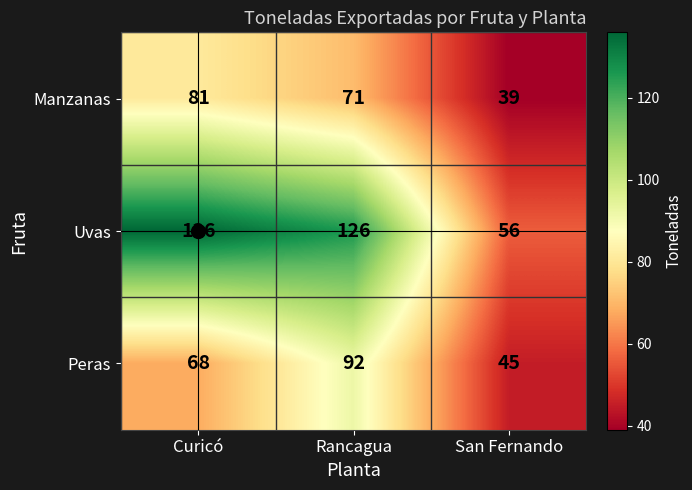

At which category does the chart reach its peak across all series?

Curicó